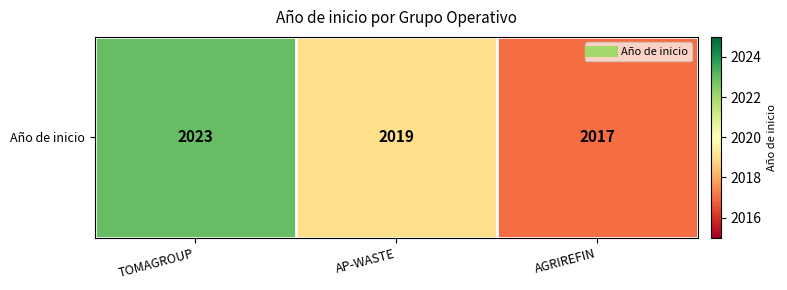

How many values are between 2017 and 2023?

3